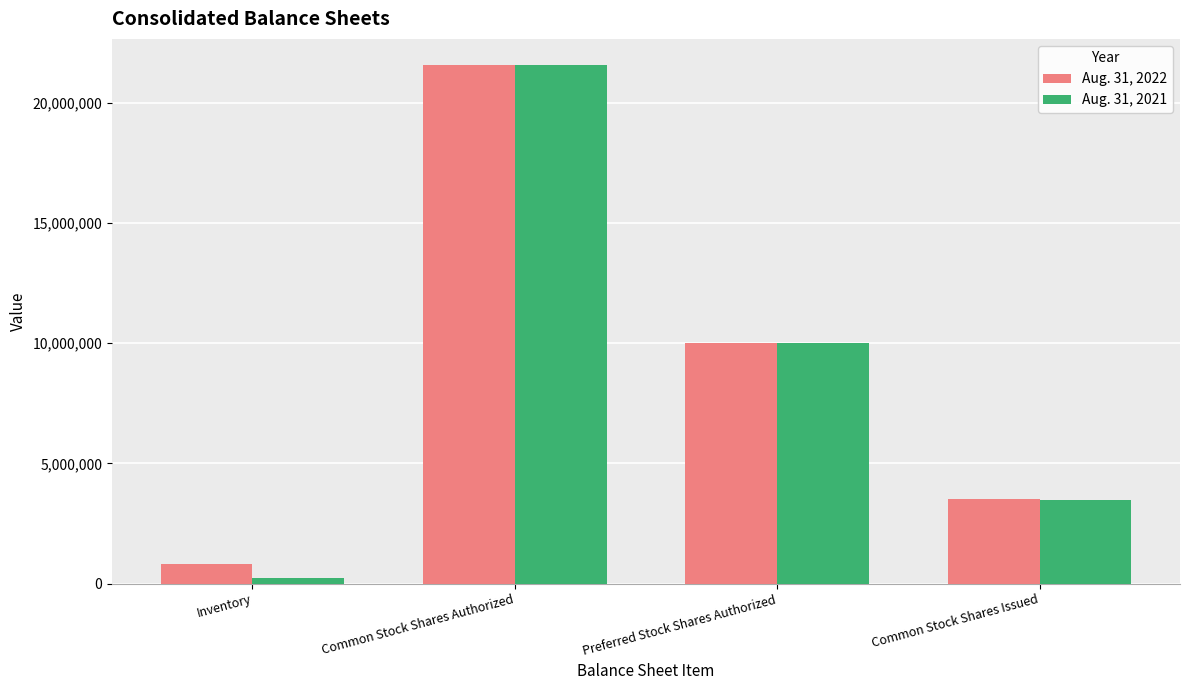

Reading left to right, list all the values displayed in this chart.

Aug. 31, 2022: 800000	21567564	10000000	3495342
Aug. 31, 2021: 250000	21567564	10000000	3489161